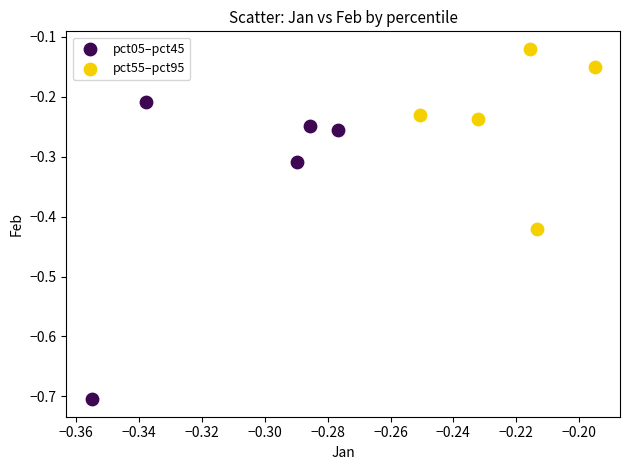

What are all the series names shown in the legend?

pct05–pct45, pct55–pct95